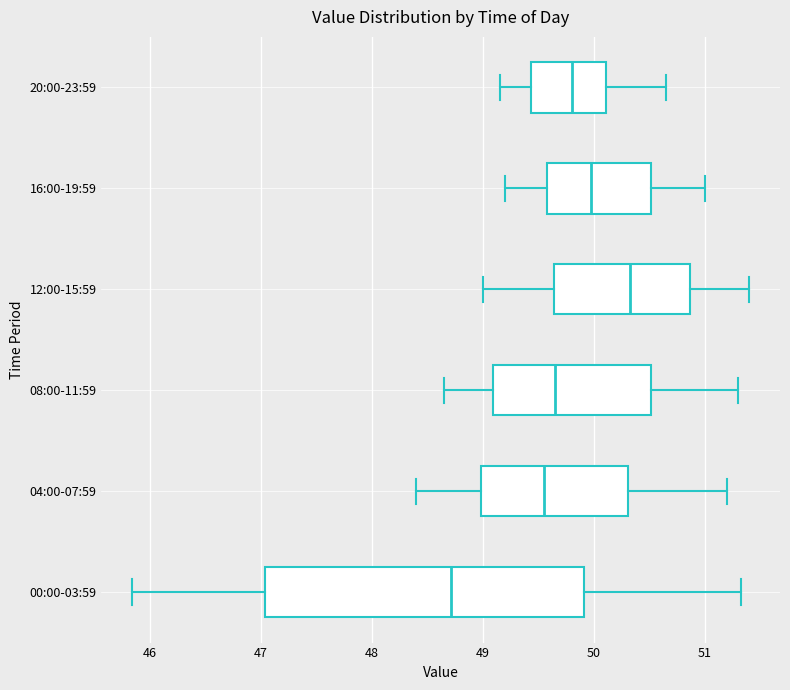

Reading bottom to top, read every box against the x-axis: the position of its median line, the range the box covers, and the ends of its whiskers. The values are not printed on the chart, so give them approximately, as read against the axis.

00:00-03:59: median 48.7, box 47.0 to 49.9, whiskers 45.8 to 51.3
04:00-07:59: median 49.6, box 49.0 to 50.3, whiskers 48.4 to 51.2
08:00-11:59: median 49.7, box 49.1 to 50.5, whiskers 48.7 to 51.3
12:00-15:59: median 50.3, box 49.6 to 50.9, whiskers 49.0 to 51.4
16:00-19:59: median 50.0, box 49.6 to 50.5, whiskers 49.2 to 51.0
20:00-23:59: median 49.8, box 49.4 to 50.1, whiskers 49.2 to 50.7